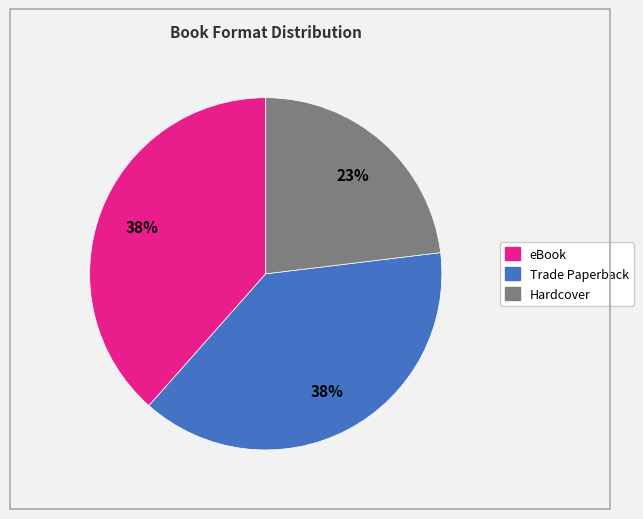

Count the number of slices in the pie.

3